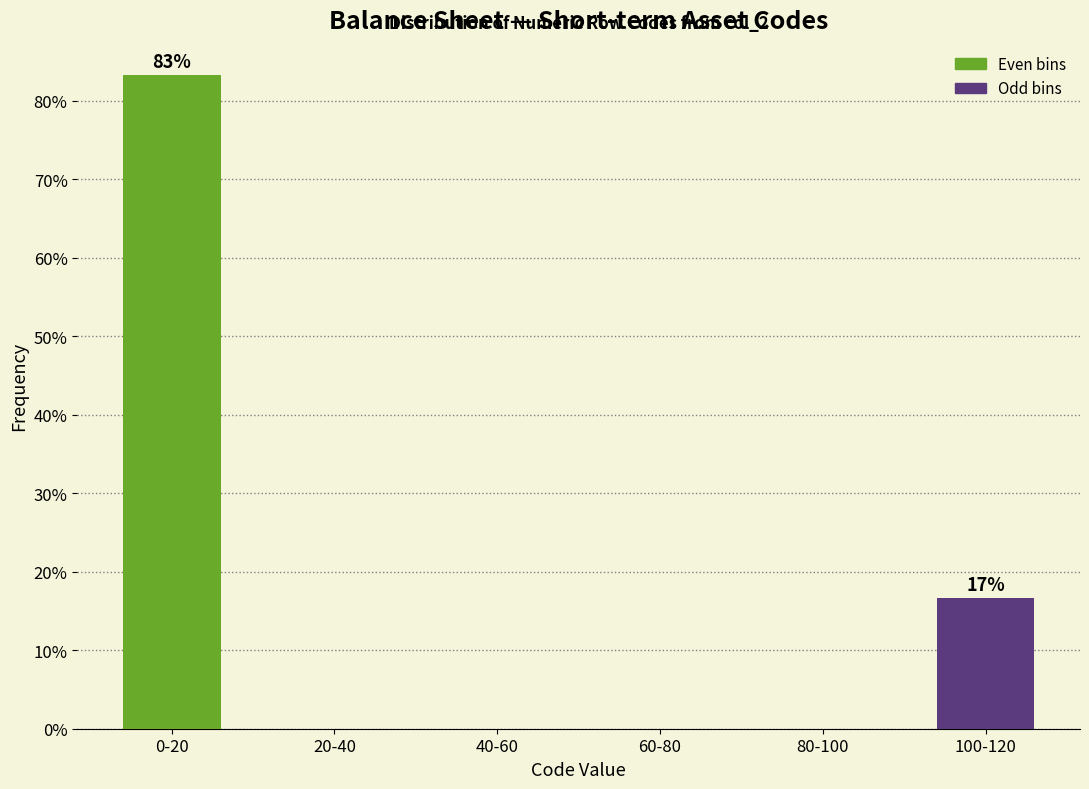

Reading right to left, transcribe all the data shown in this chart.

100-120=16.7	80-100=0.0	60-80=0.0	40-60=0.0	20-40=0.0	0-20=83.3